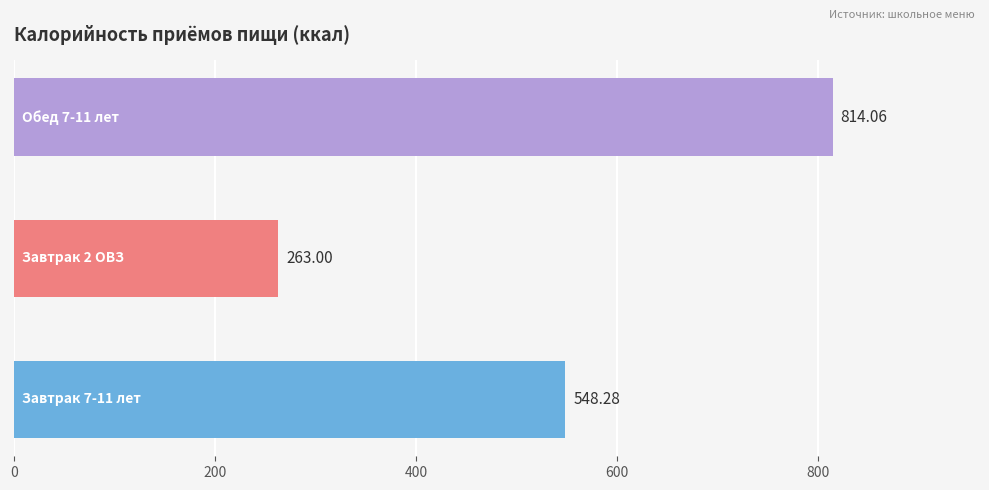

What is the average value?

541.8